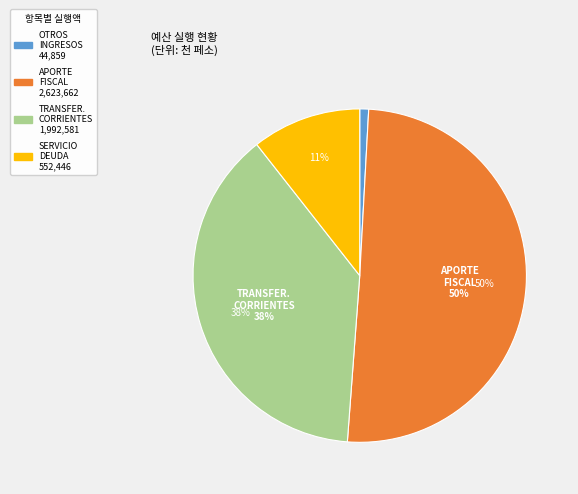

What is the ratio of the value at OTROS INGRESOS CORRIENTES to the value at SERVICIO DE LA DEUDA?

0.1